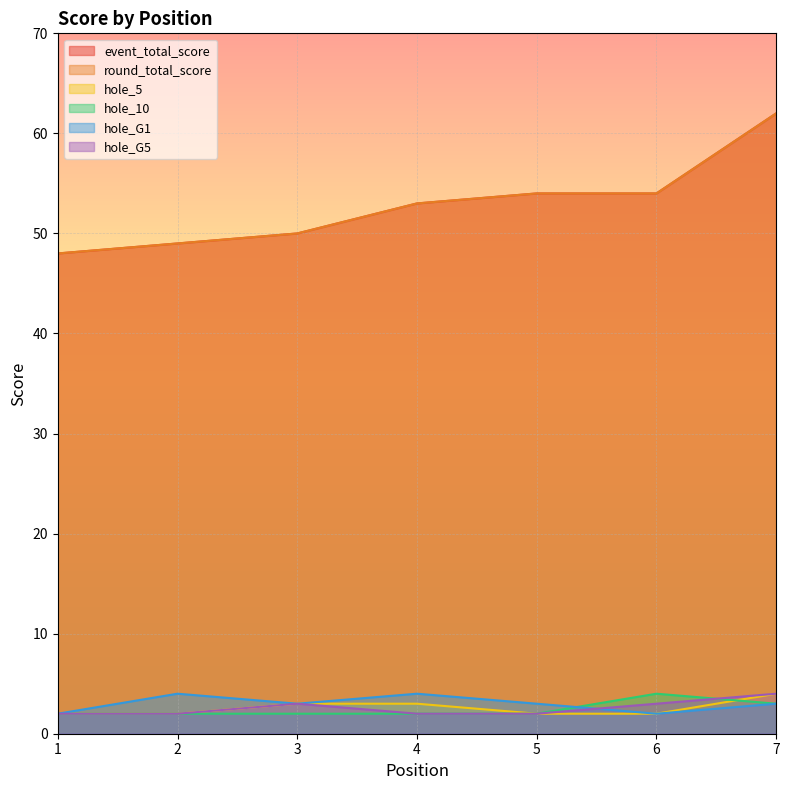

True or false: event_total_score has more than 1 points higher than both neighbors.

False